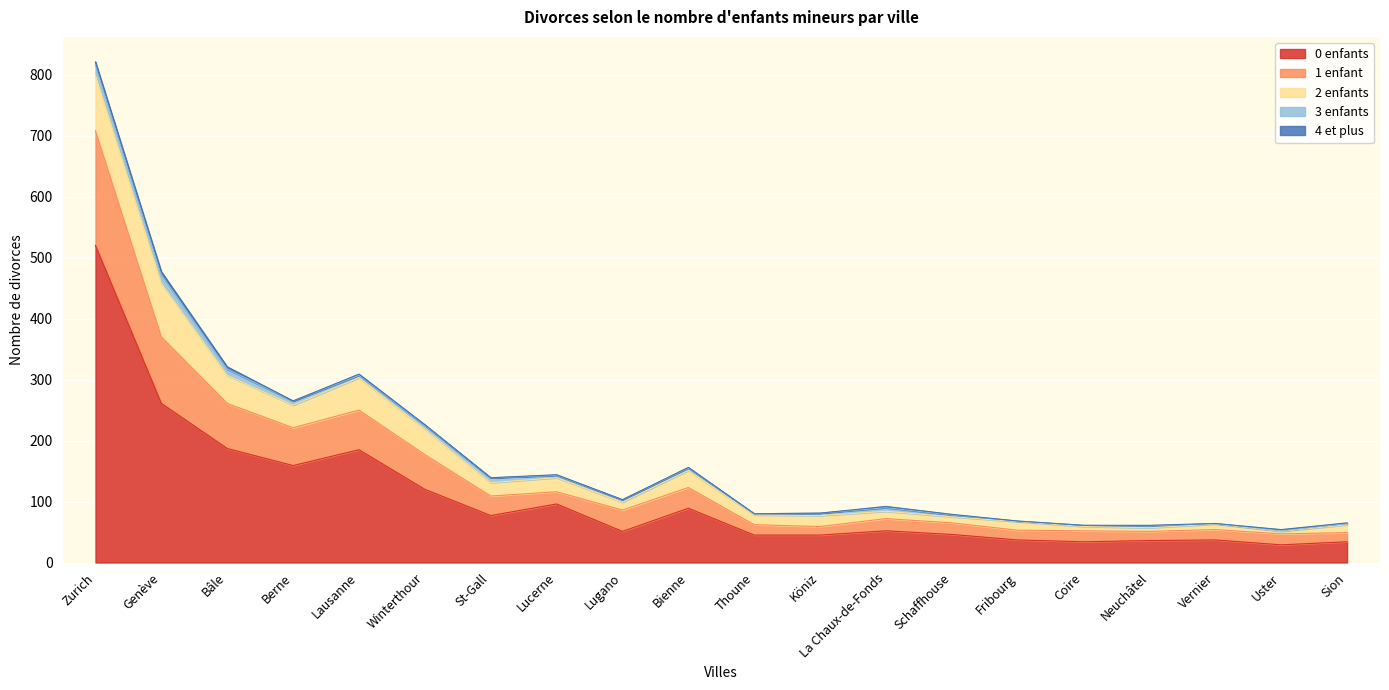

The value of 2 enfants at Schaffhouse is 15. True or false?

False